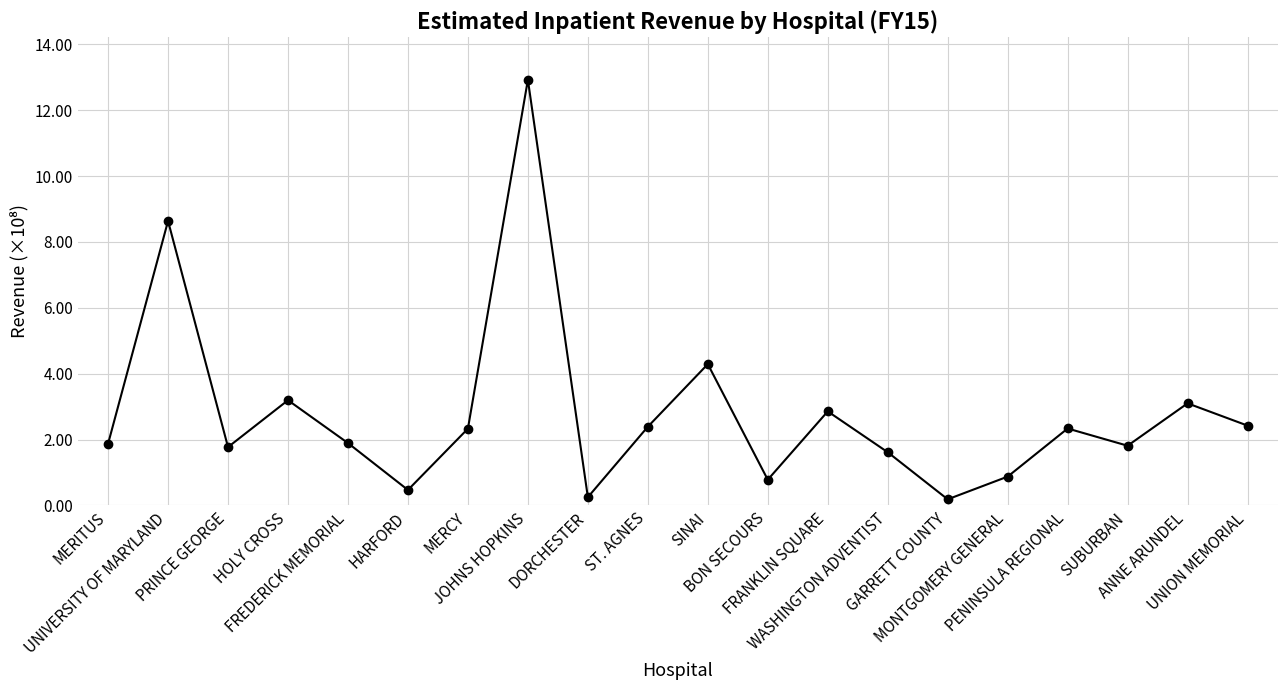

Is this an area chart (filled region under the line)?

No